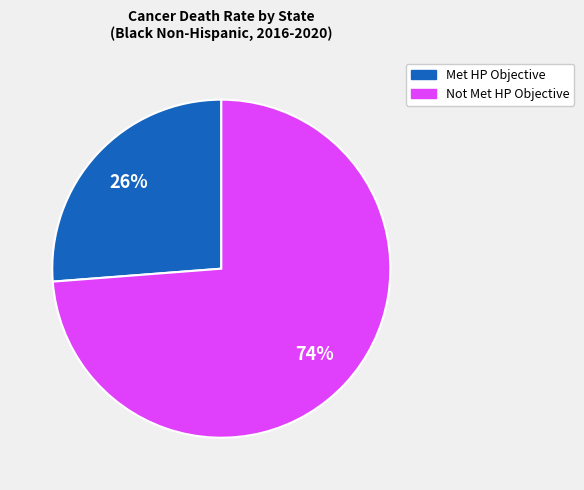

To the nearest percent, what portion does Not Met HP Objective represent?

74%